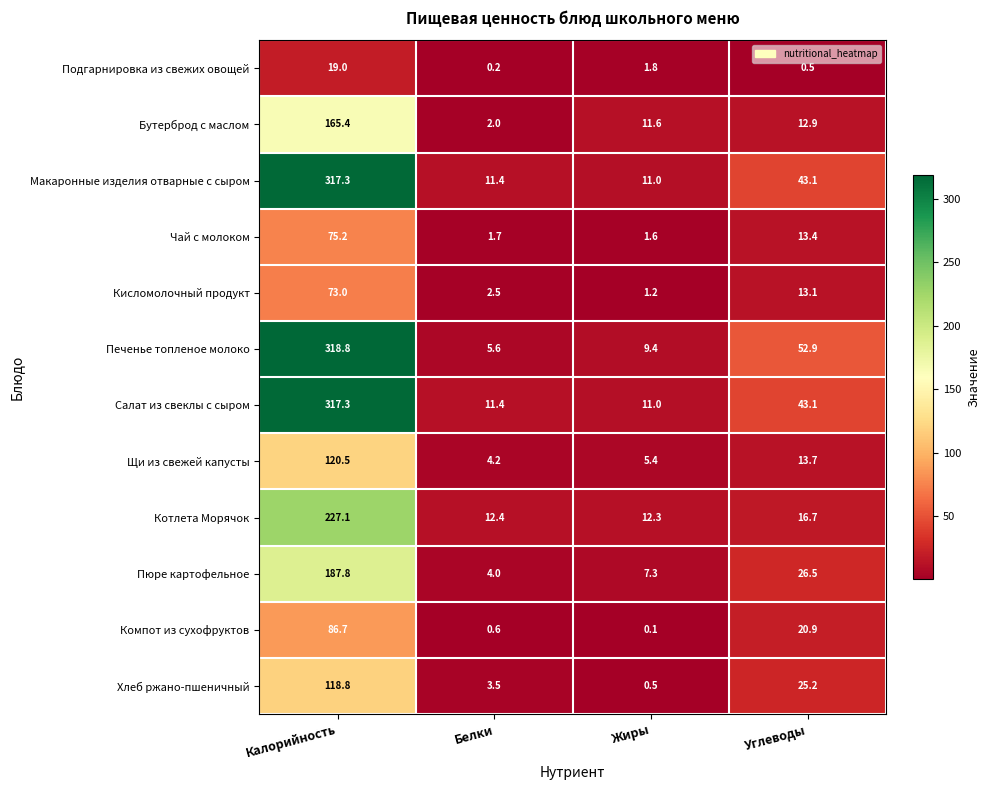

Which label corresponds to the smallest value in the chart?

Жиры